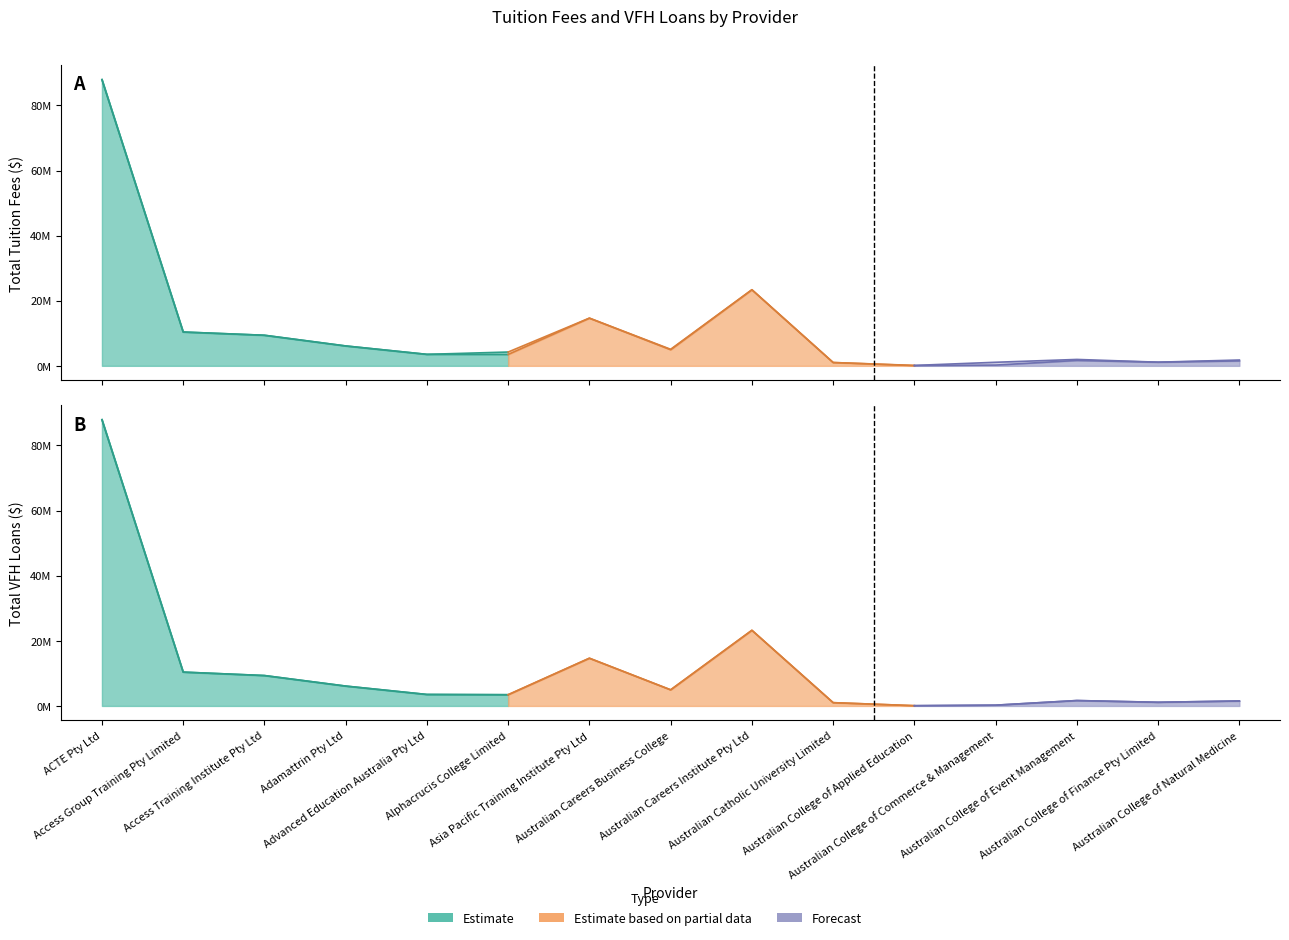

True or false: Total Tuition Fees (VFH Eligible) and Total VFH Loans (VFH Assisted) cross at least once.

False